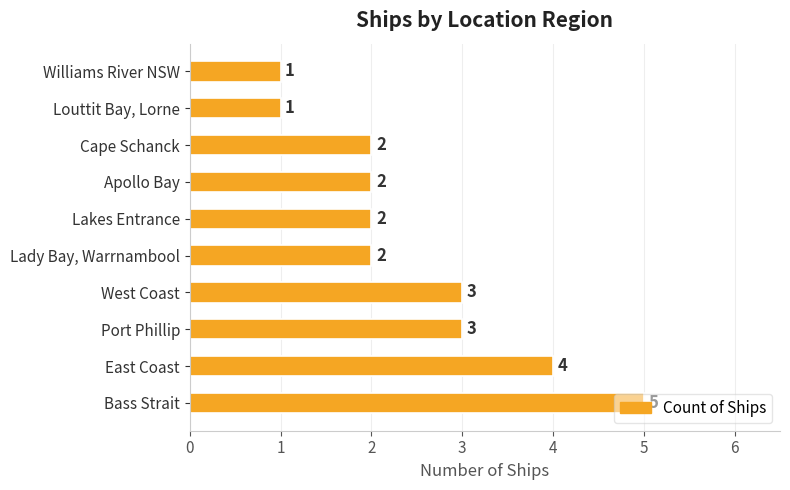

The value at Cape Schanck is 3. True or false?

False